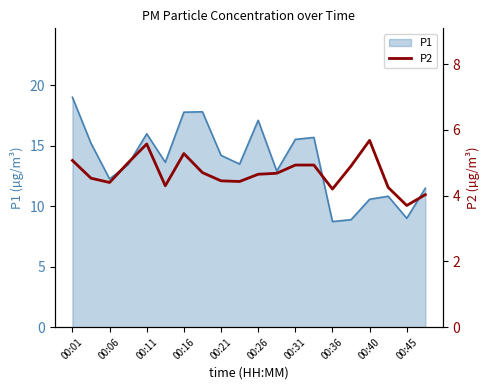

What is the maximum value for P1?

19.0